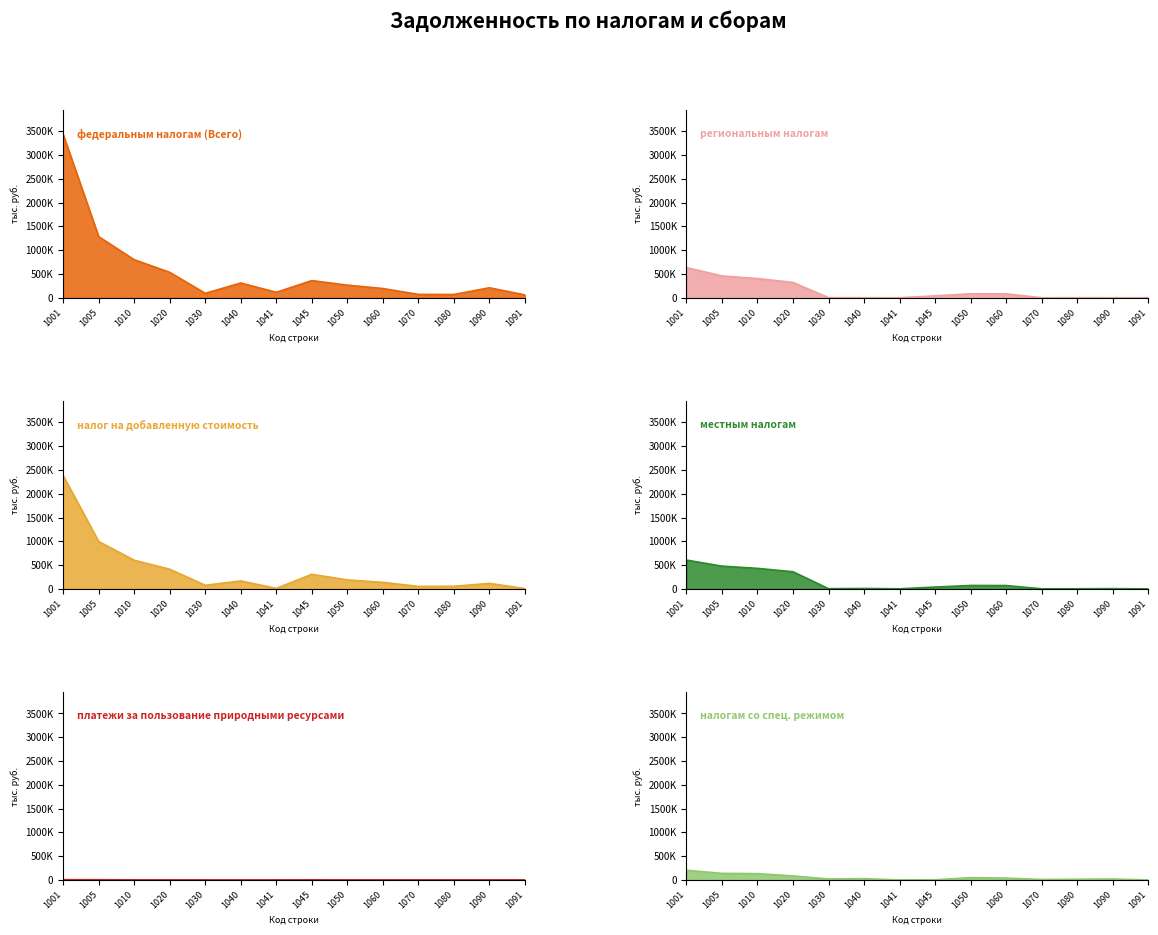

What is the value of the платежи за пользование природными ресурсами point at the 13th from the left?

85